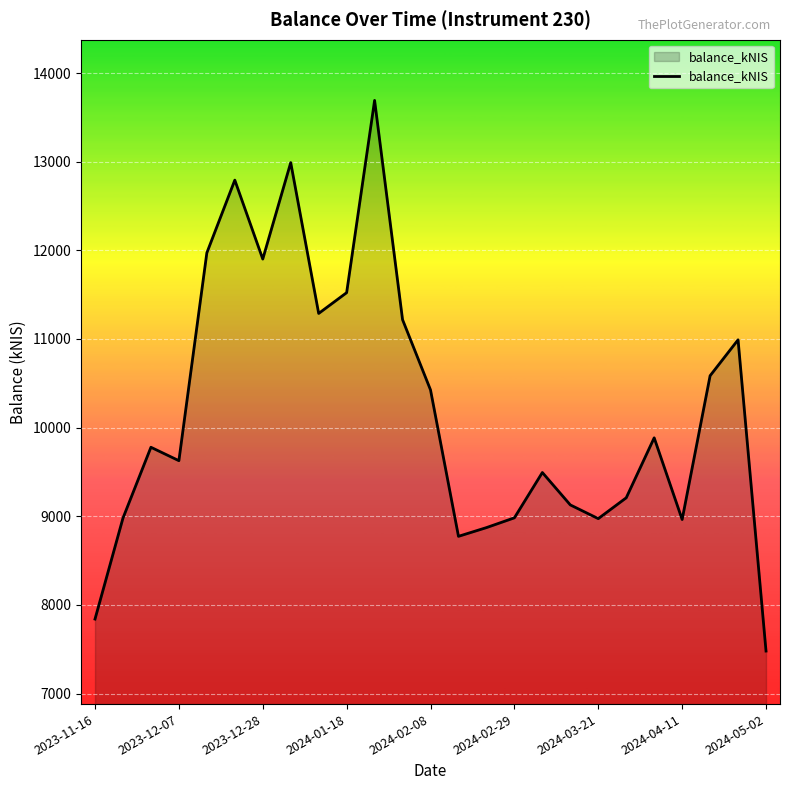

Does the chart have visible grid lines?

Yes